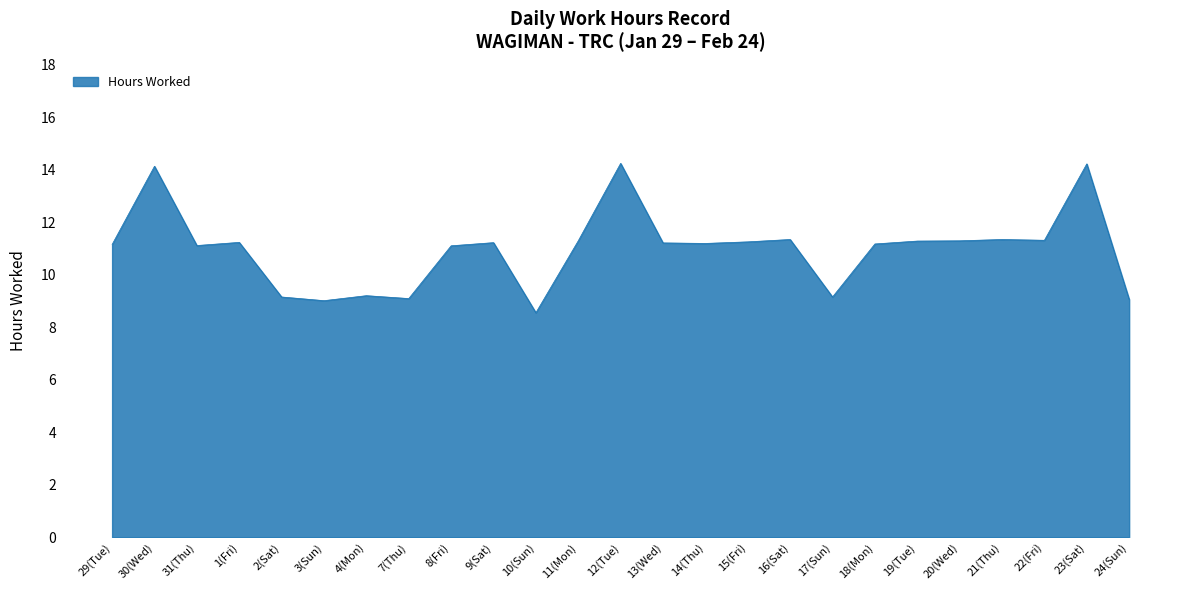

What is the minimum value shown in the chart?

8.6